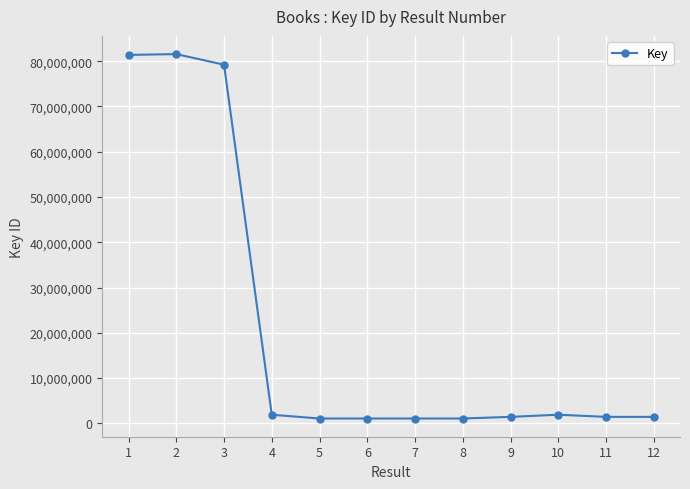

What is the change in value from 3 to 4?

-77315815